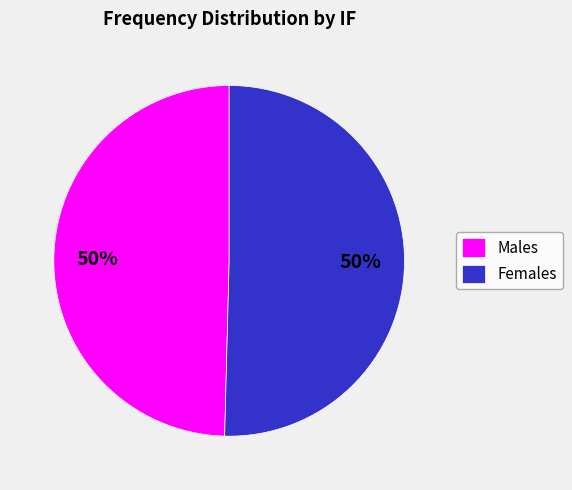

What is the ratio of the value at Males to the value at Females?

1.0